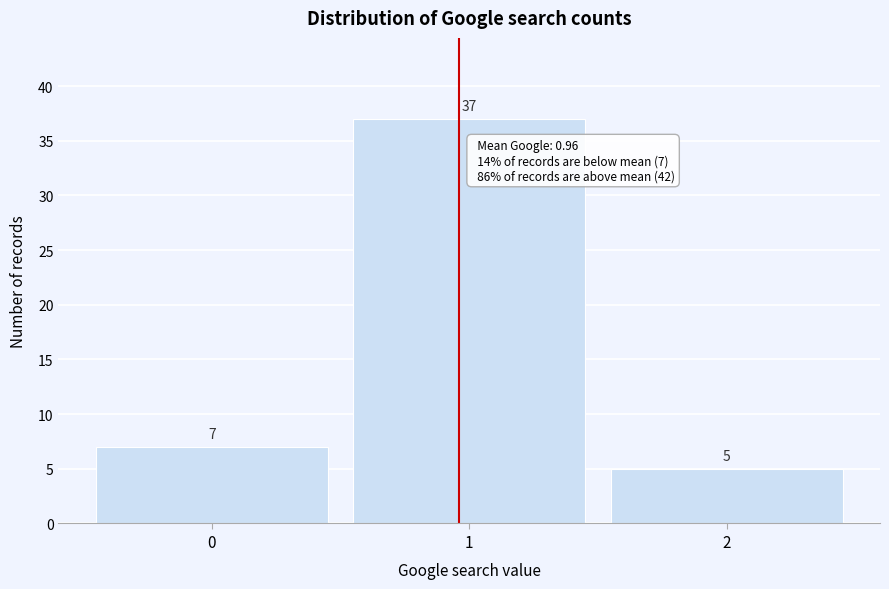

What is the height of the bar covering 0.5 to 1.5 on the x-axis?

37